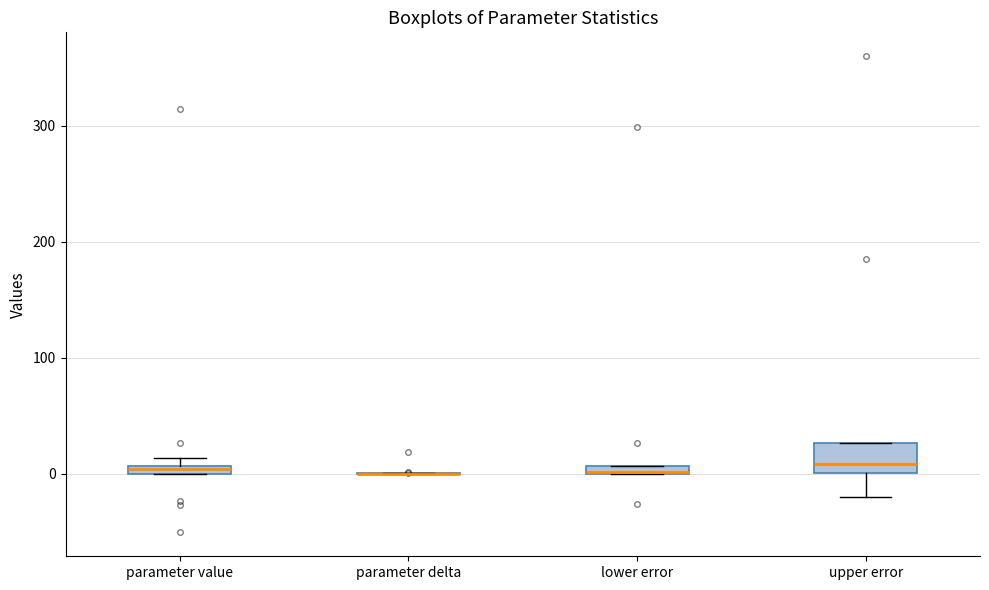

Which box is the tallest, from its lower edge to its upper edge?

upper error